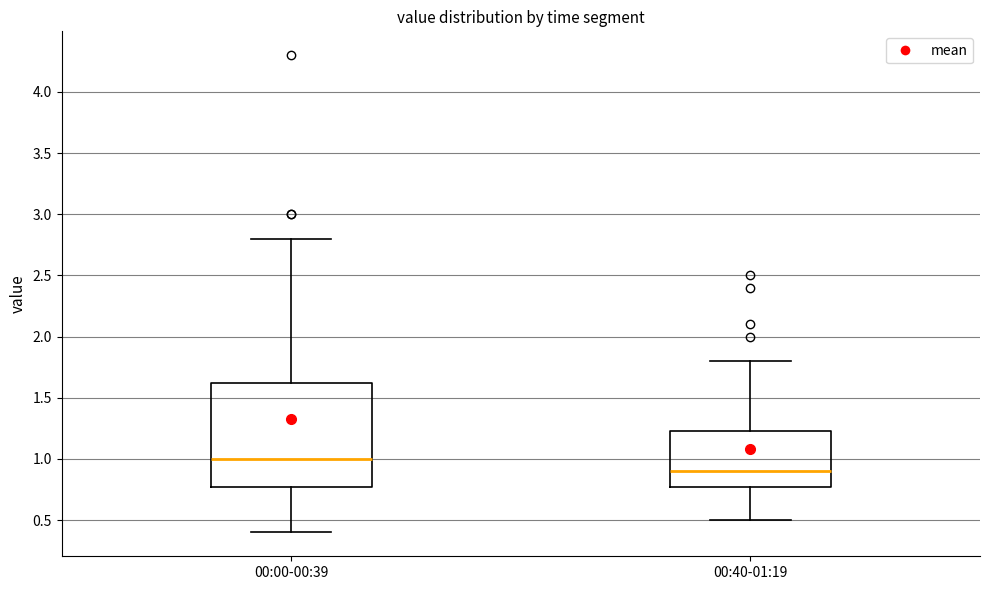

Comparing the boxes themselves (not the whiskers), which one is the tallest?

00:00-00:39